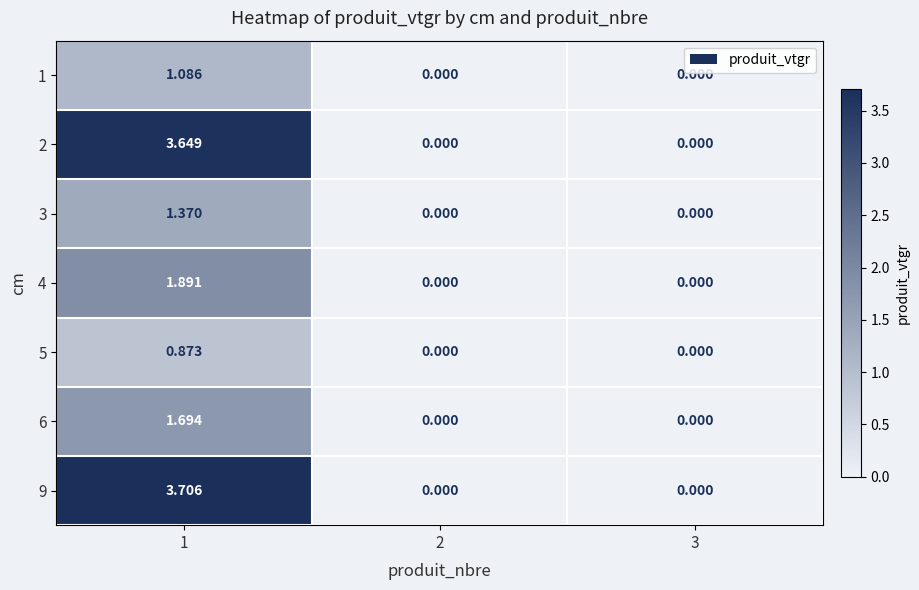

Which series changed the most between 1 and 3?

9